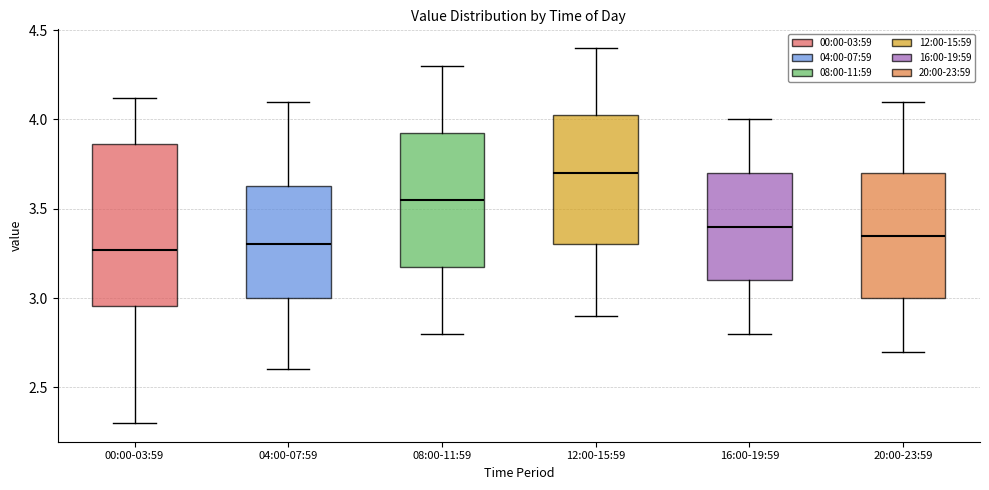

Which box is the tallest, from its lower edge to its upper edge?

00:00-03:59